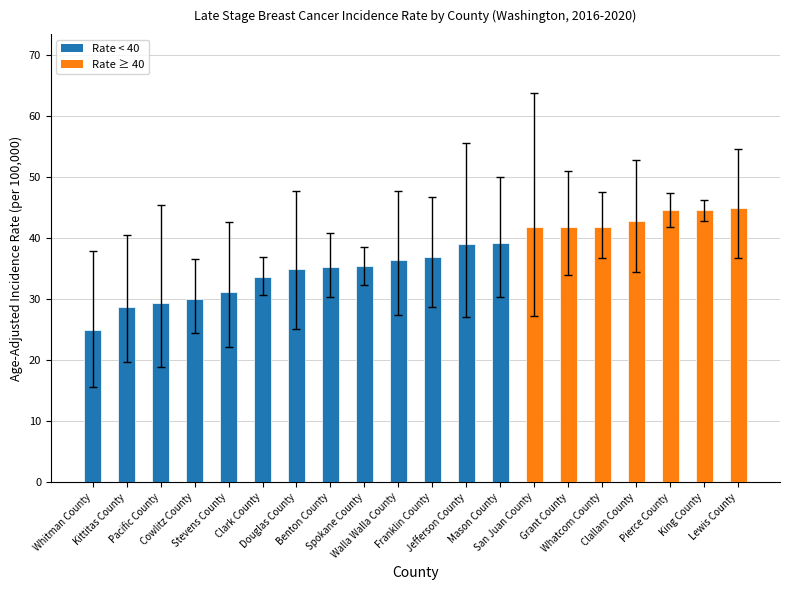

The value at Lewis County is 45.0. True or false?

True